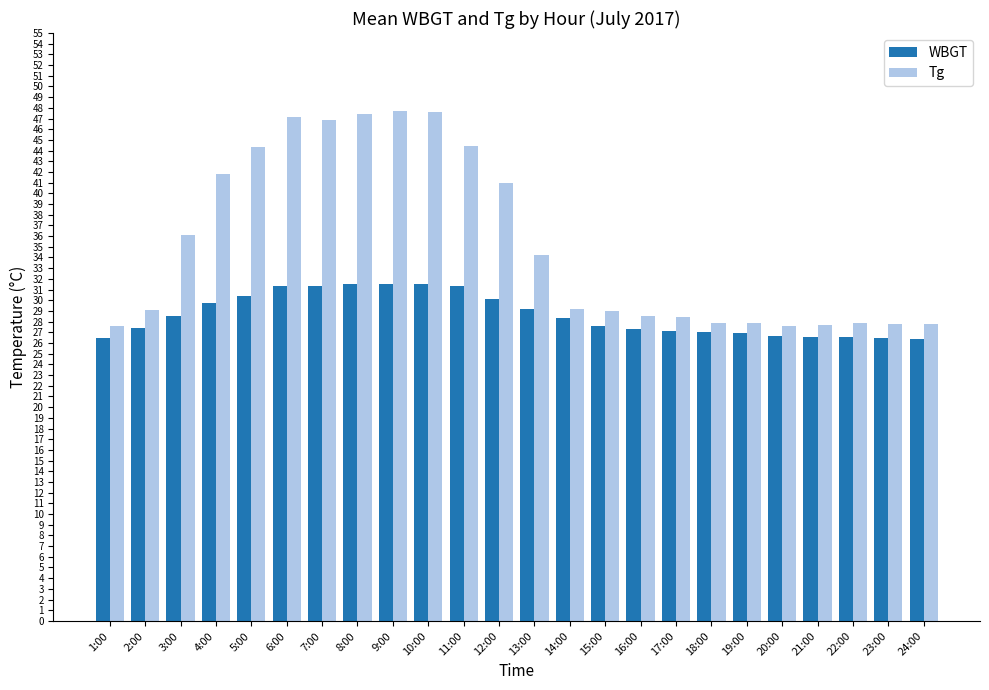

Rank the series by their maximum value, from lowest to highest.

WBGT, Tg